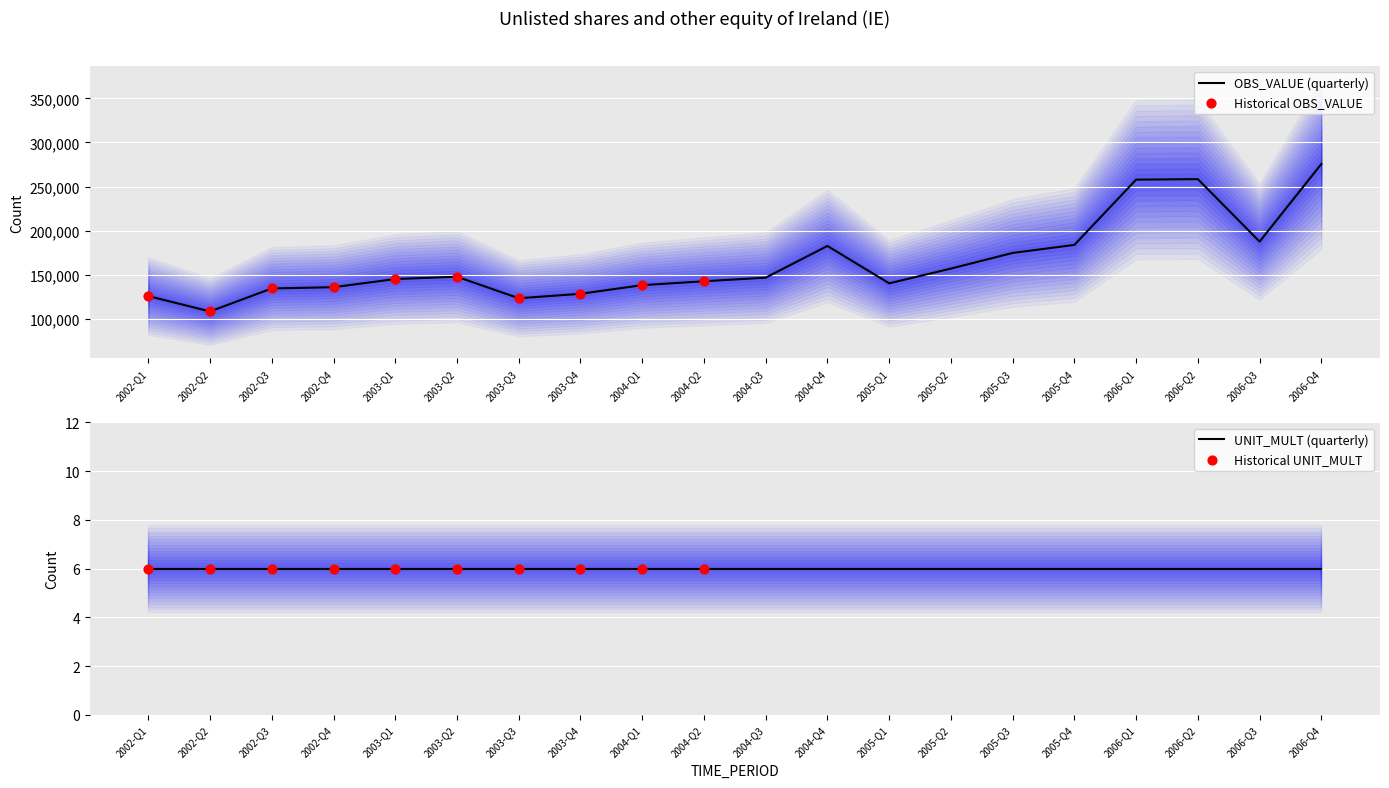

What is the ratio of the value at 2006-Q2 to the value at 2005-Q4?

1.4